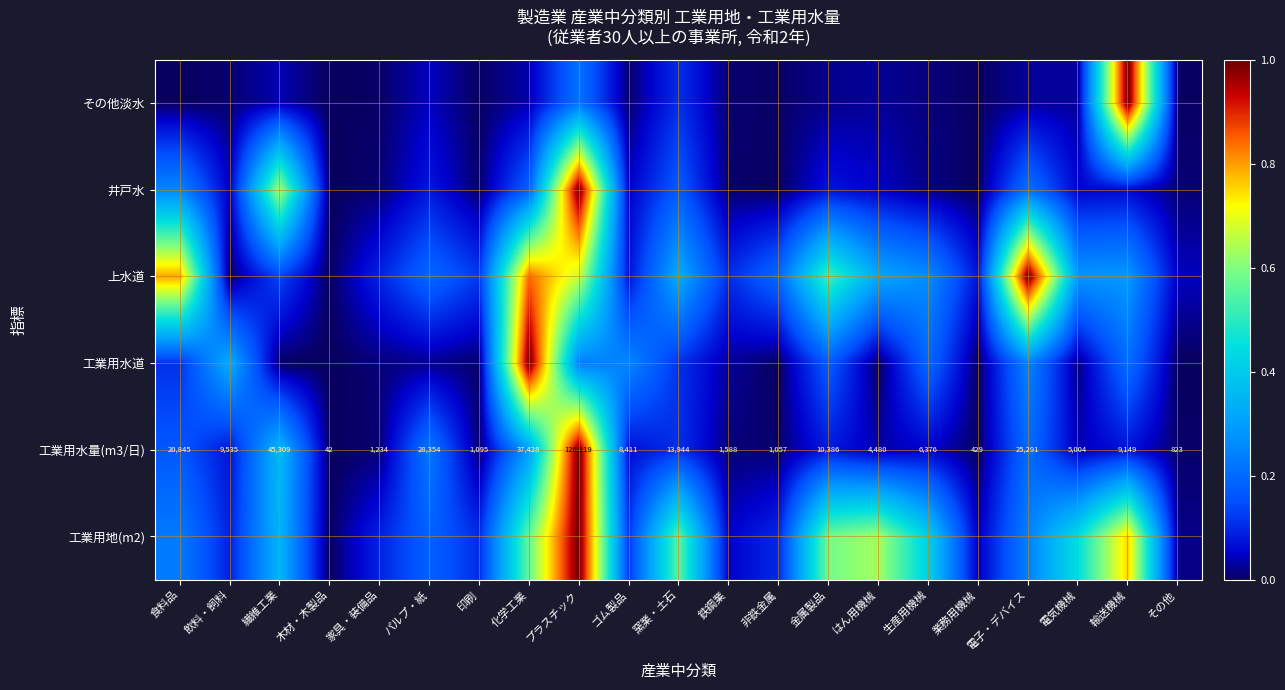

Where is 工業用水量(m3/日) nearest to the value 63080?

繊維工業